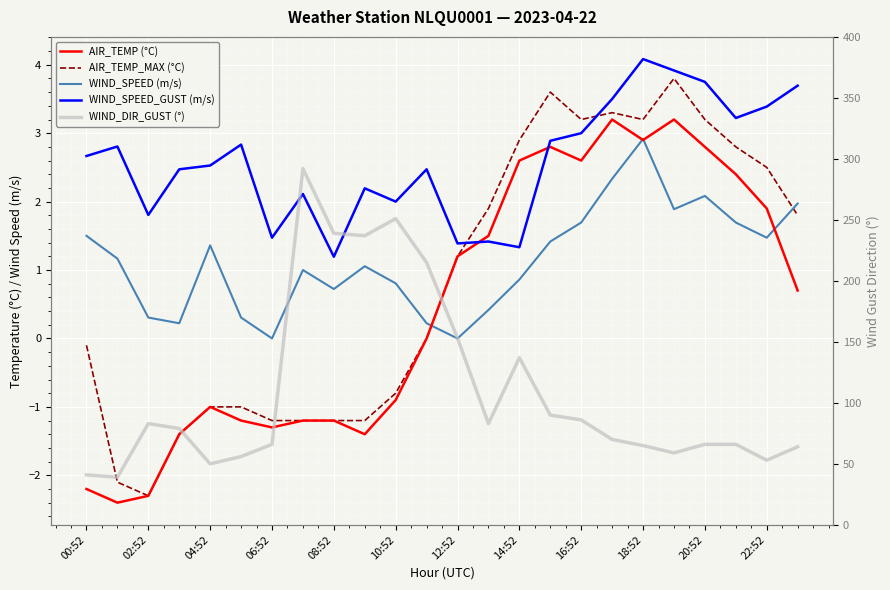

What value does the AIR_TEMP (°C) series have at 13?

1.5